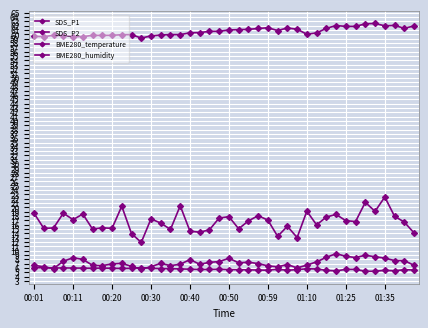

What is the average value of the SDS_P1 series?

16.7